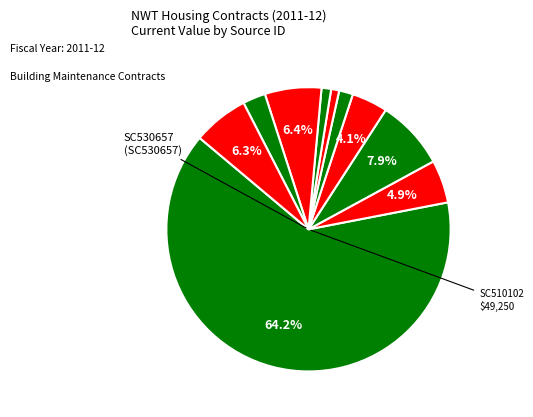

How many segments does this pie chart have?

10